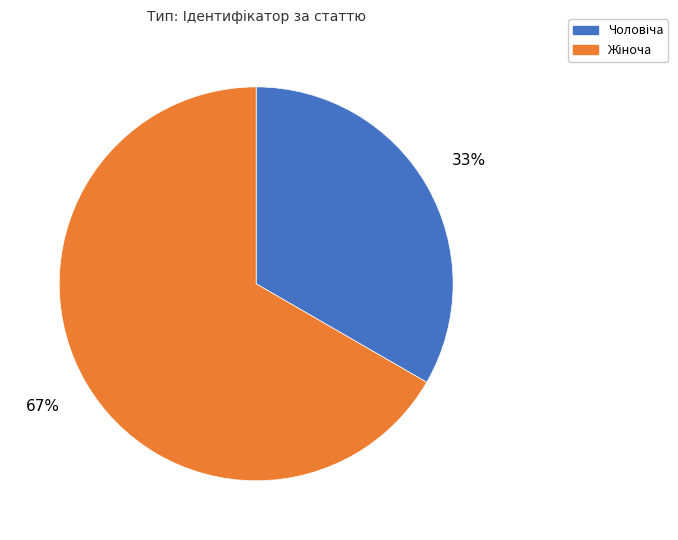

Does any single category account for the majority?

Yes